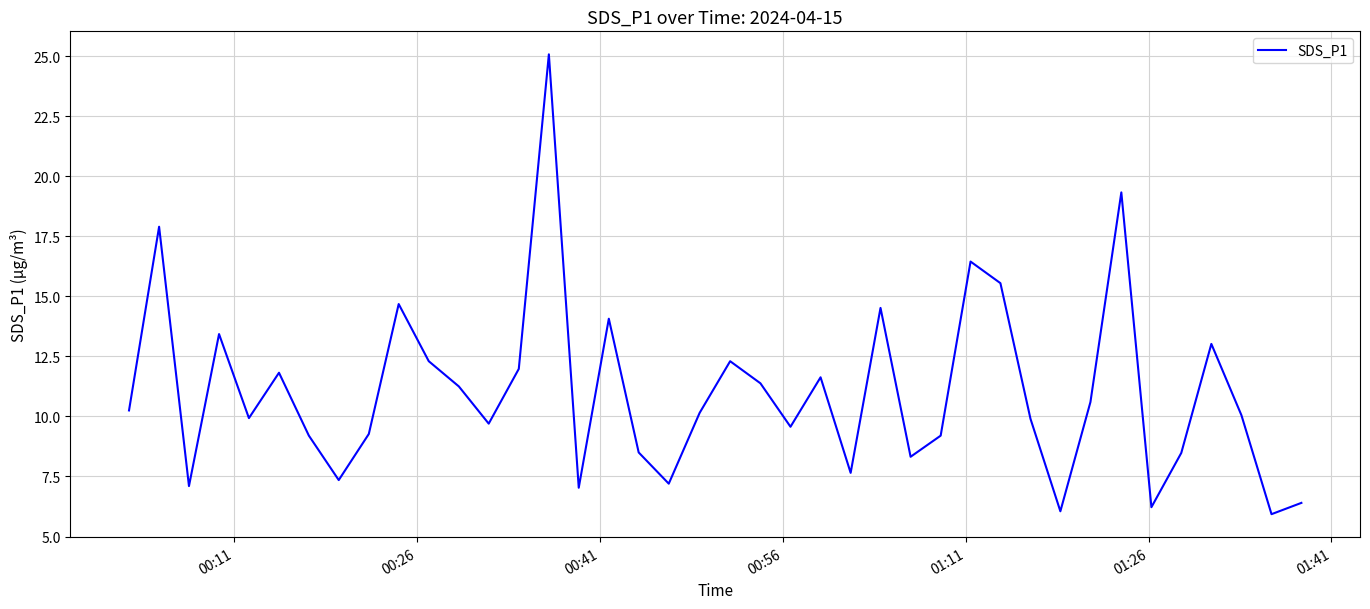

What is the average value?

11.0